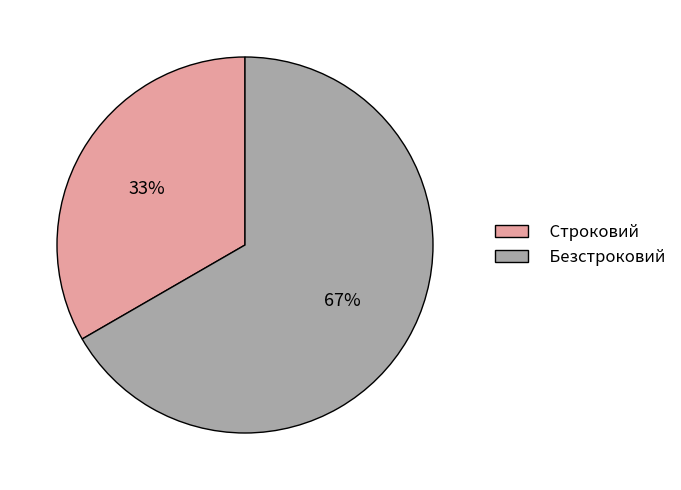

To the nearest percent, what is the average slice percentage?

50%